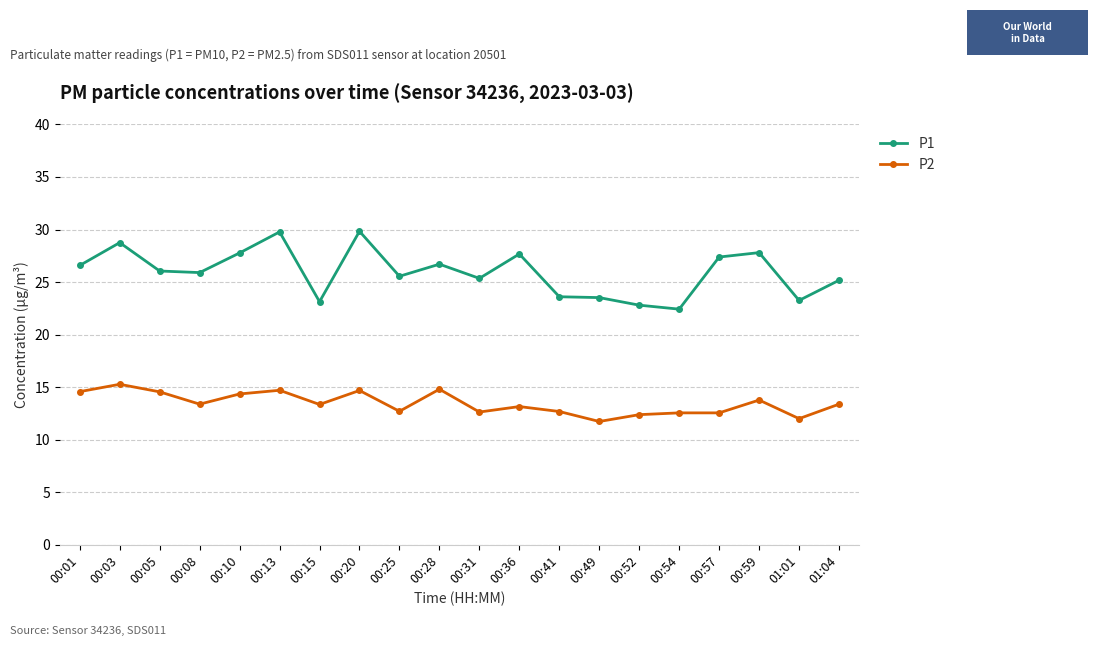

What is the label of the 19th point from the left?

01:01